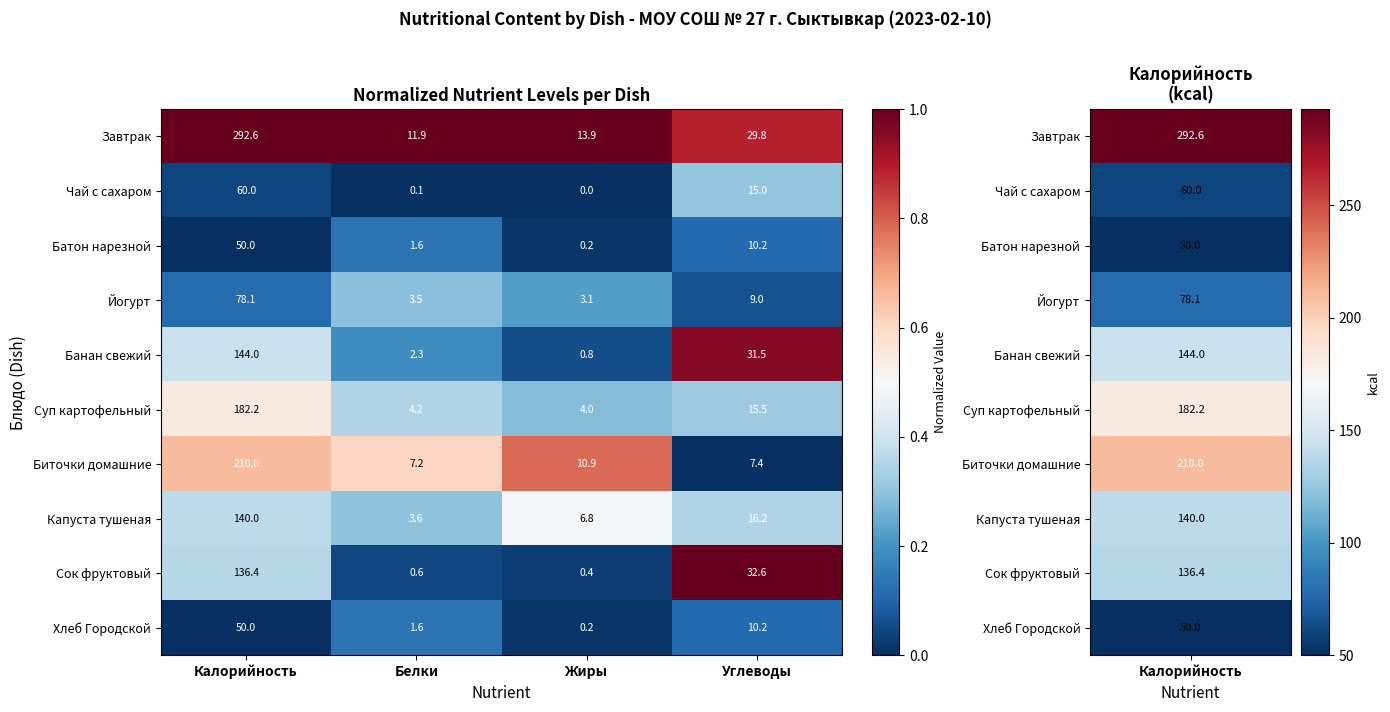

Which series has the largest total across all categories?

Завтрак